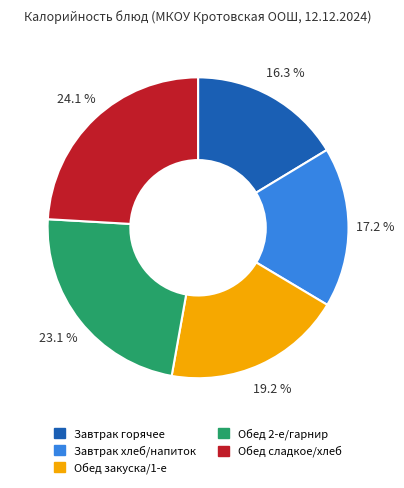

Which slice is the smallest?

Завтрак горячее